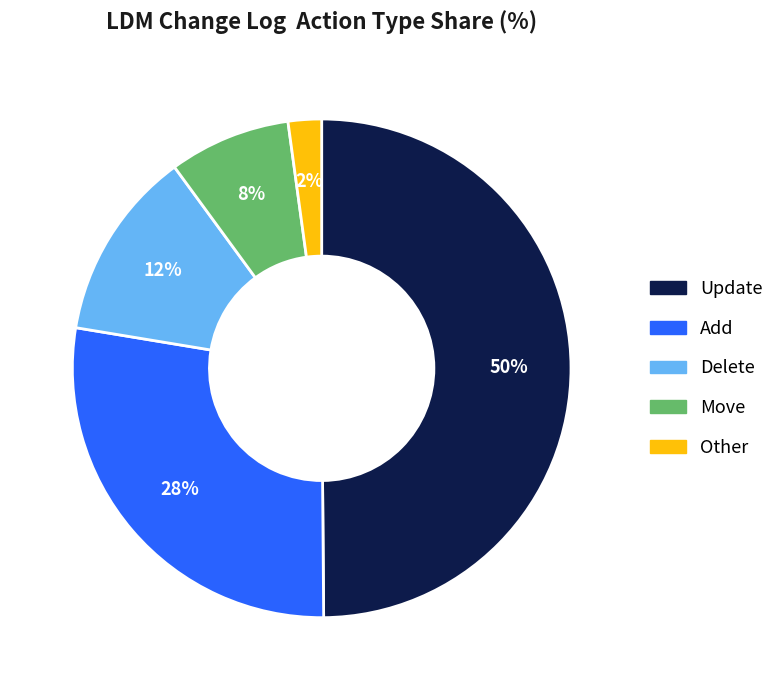

What is the ratio of the value at Other to the value at Delete?

0.2